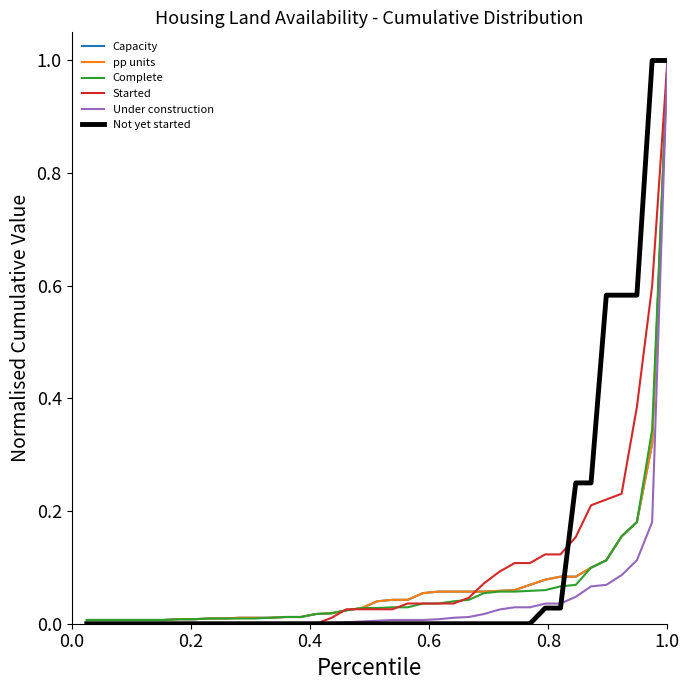

What is the sum of all Started values?

3.7